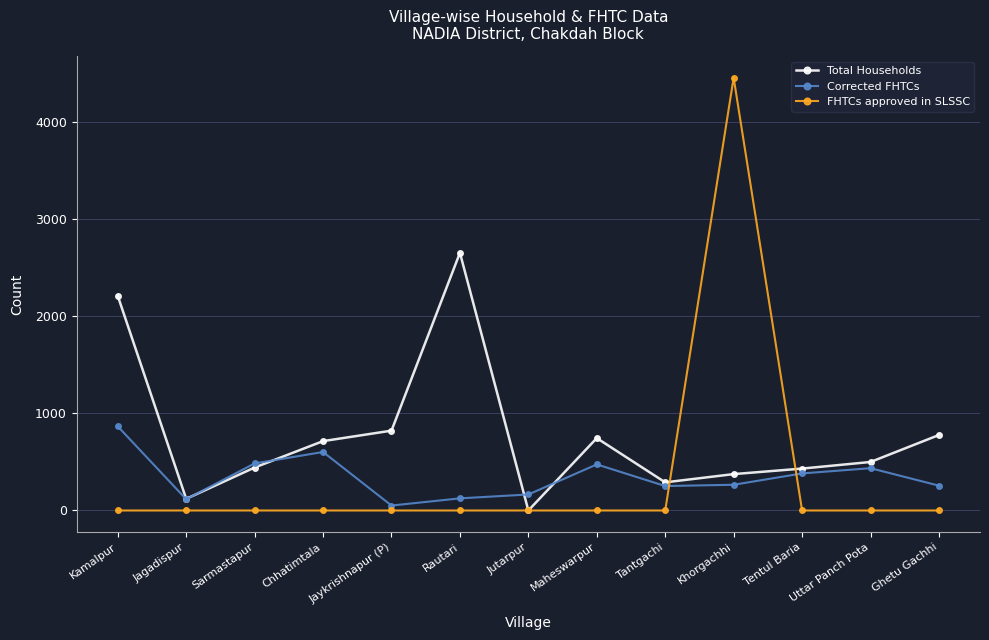

What value does the Total Households series have at Tantgachi?

290